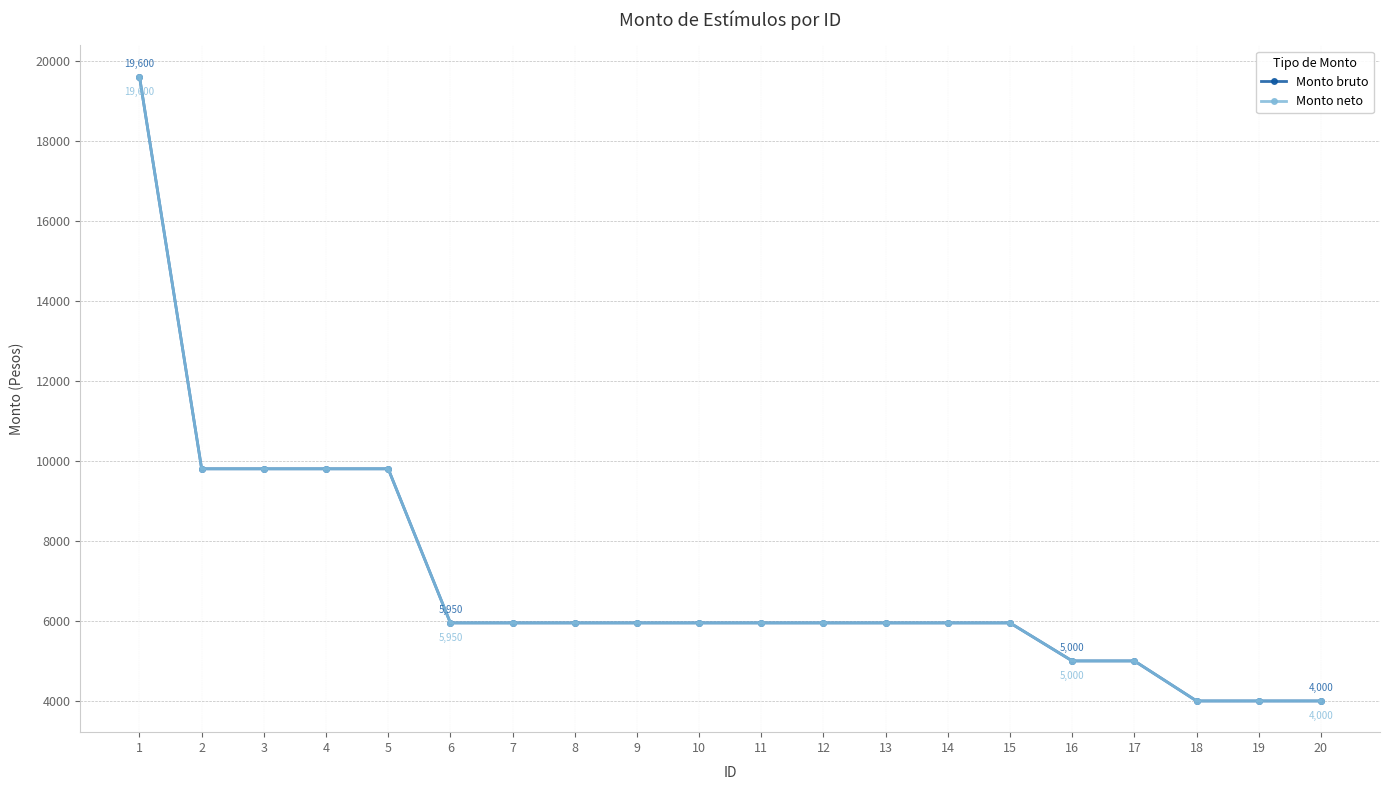

Reading left to right, list all the values displayed in this chart.

Monto bruto: 1=19600	2=9800	3=9800	4=9800	5=9800	6=5950	7=5950	8=5950	9=5950	10=5950	11=5950	12=5950	13=5950	14=5950	15=5950	16=5000	17=5000	18=4000	19=4000	20=4000
Monto neto: 1=19600	2=9800	3=9800	4=9800	5=9800	6=5950	7=5950	8=5950	9=5950	10=5950	11=5950	12=5950	13=5950	14=5950	15=5950	16=5000	17=5000	18=4000	19=4000	20=4000